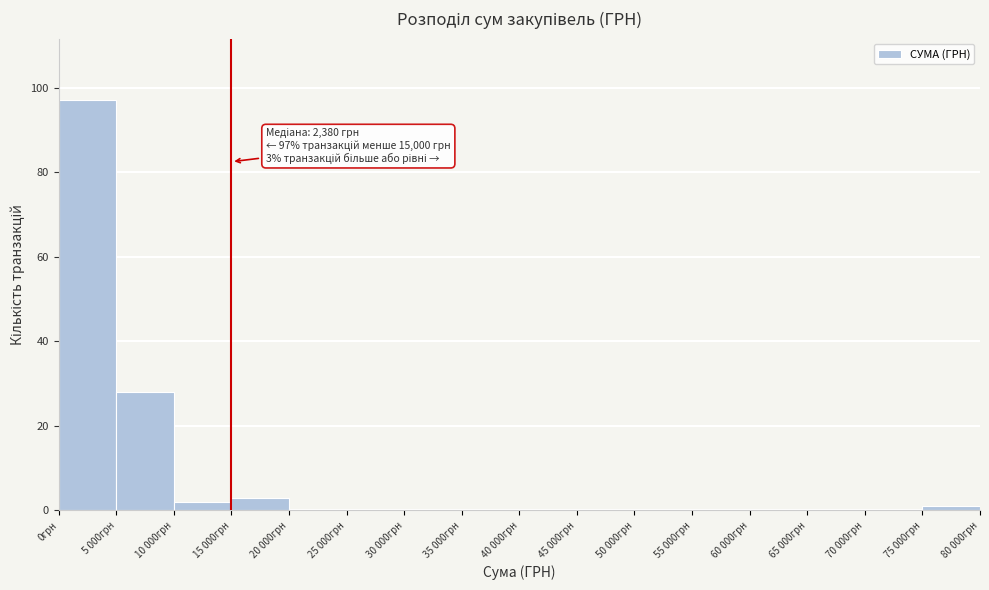

Reading right to left, extract all data points from this chart.

75 000грн=1	70 000грн=0	65 000грн=0	60 000грн=0	55 000грн=0	50 000грн=0	45 000грн=0	40 000грн=0	35 000грн=0	30 000грн=0	25 000грн=0	20 000грн=0	15 000грн=3	10 000грн=2	5 000грн=28	0грн=97